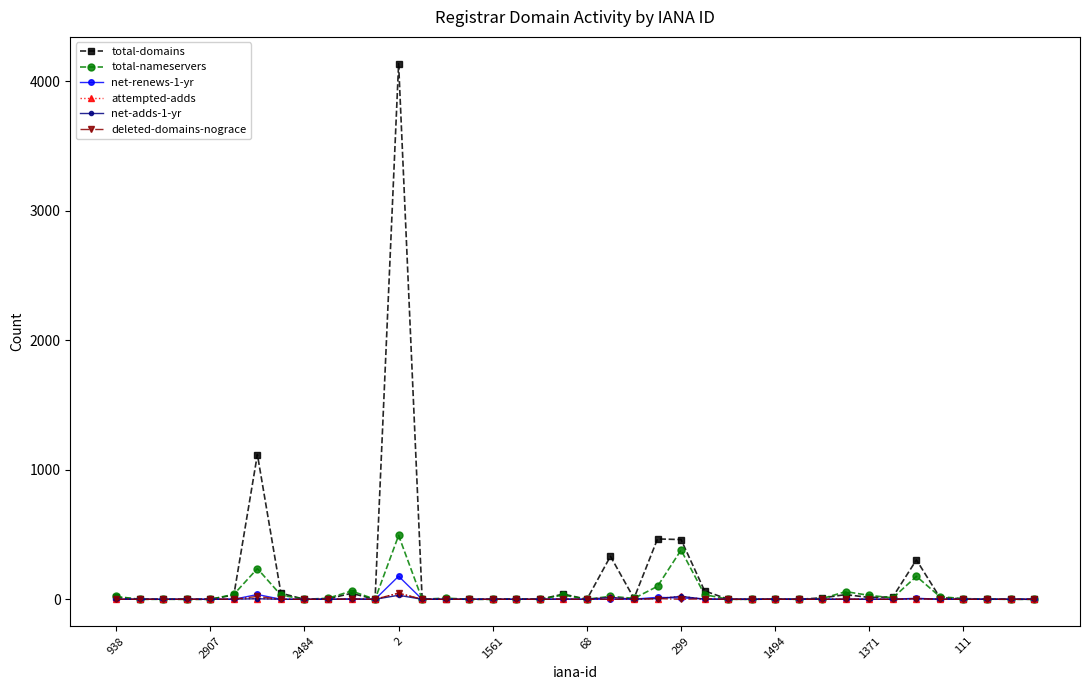

True or false: net-renews-1-yr has more than 0 points higher than both neighbors.

True